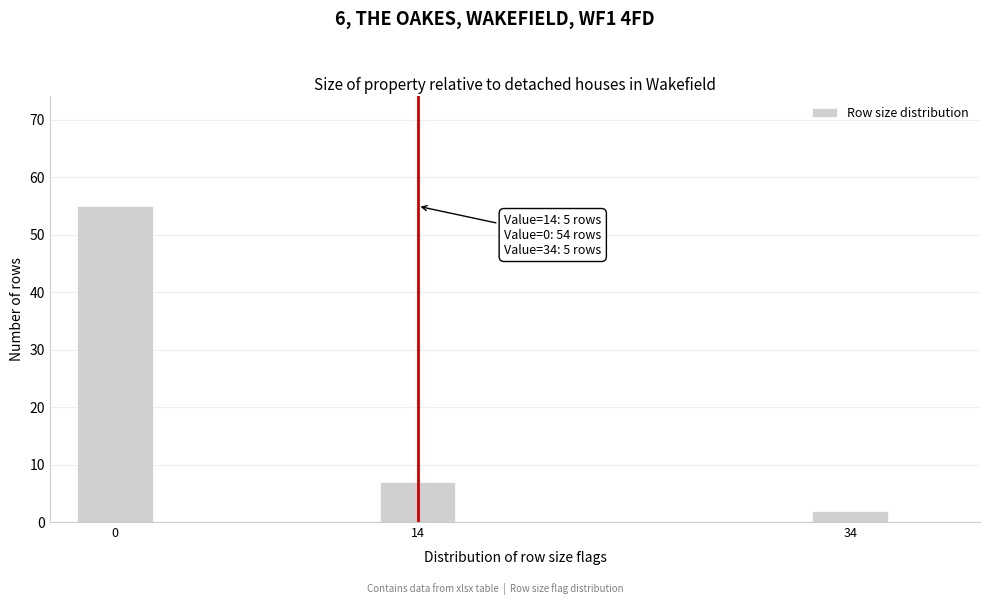

Reading right to left, transcribe all the data shown in this chart.

2	7	55